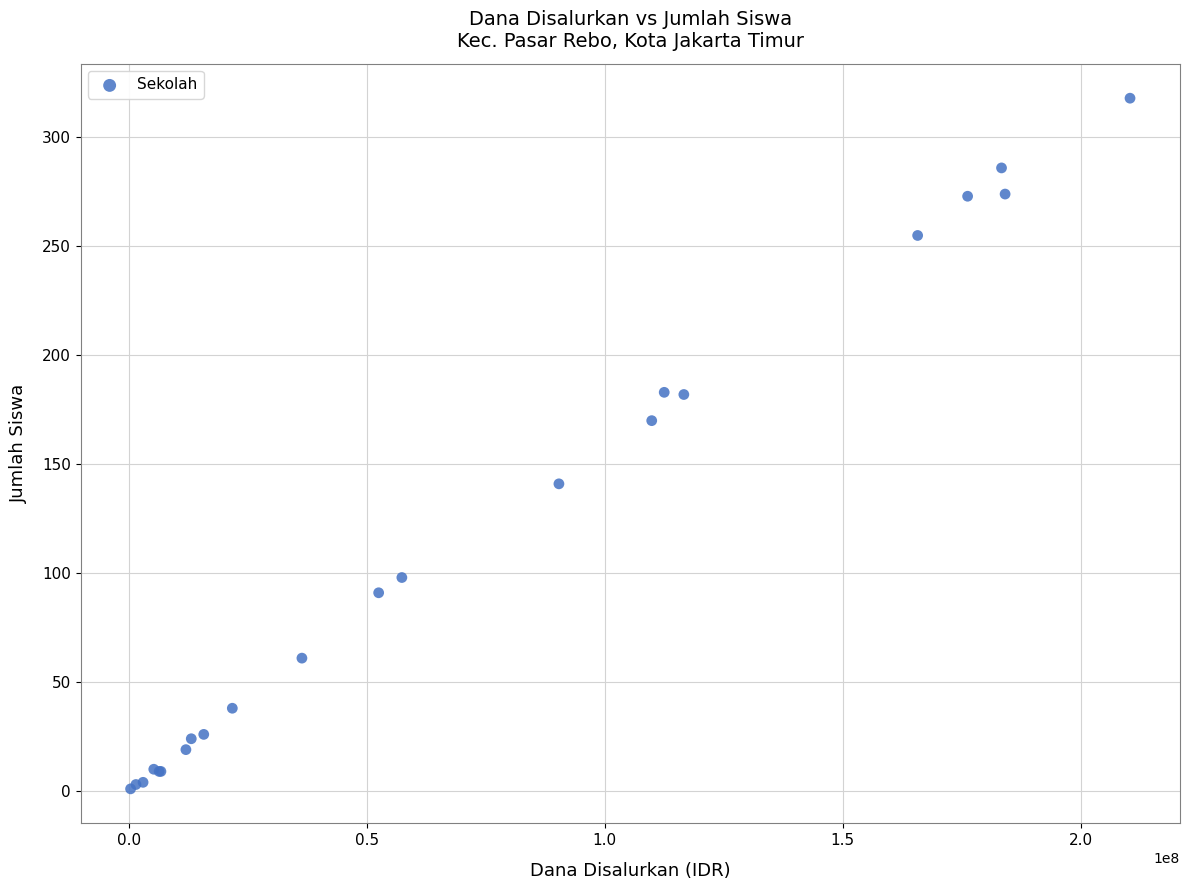

What Y value in the scatter plot is closest to 159?

170